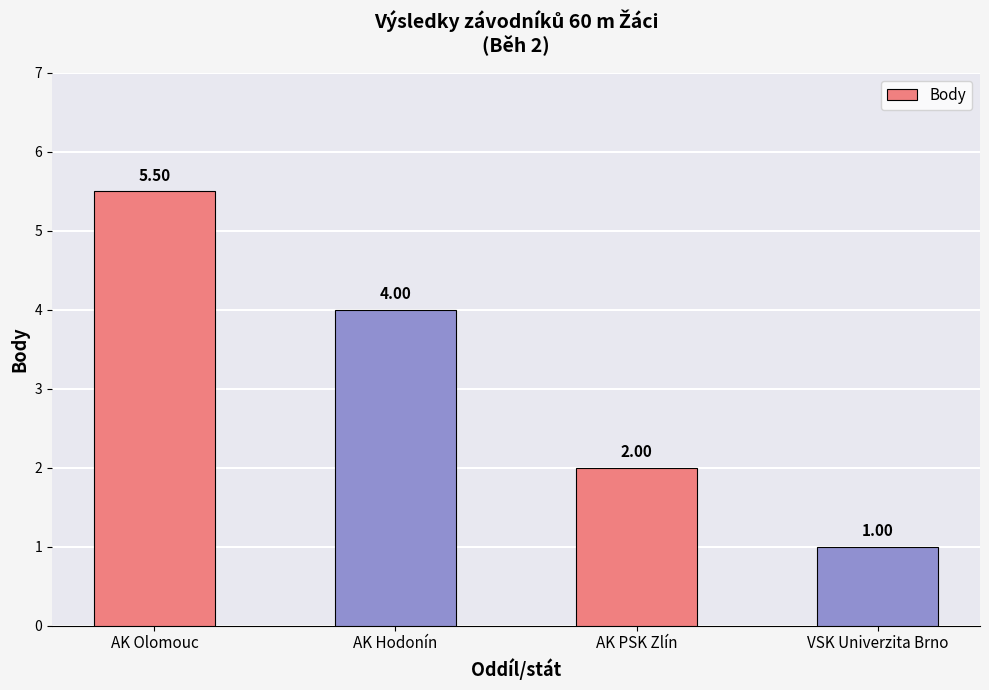

Read the value at VSK Univerzita Brno.

1.0